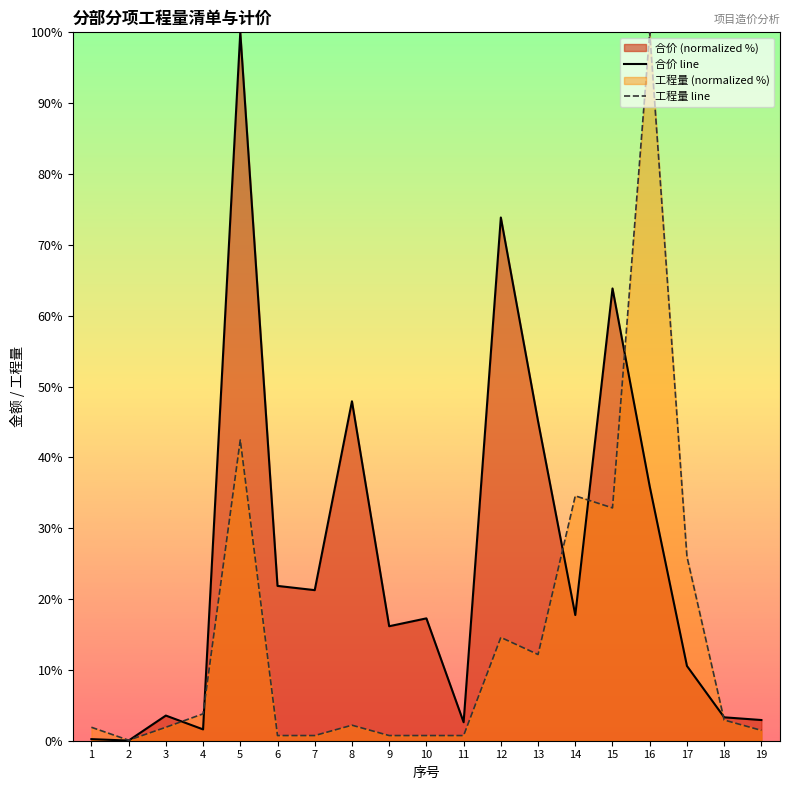

Rank the categories by 合价 line value from lowest to highest.

2, 1, 4, 11, 19, 18, 3, 17, 9, 10, 14, 7, 6, 16, 13, 8, 15, 12, 5